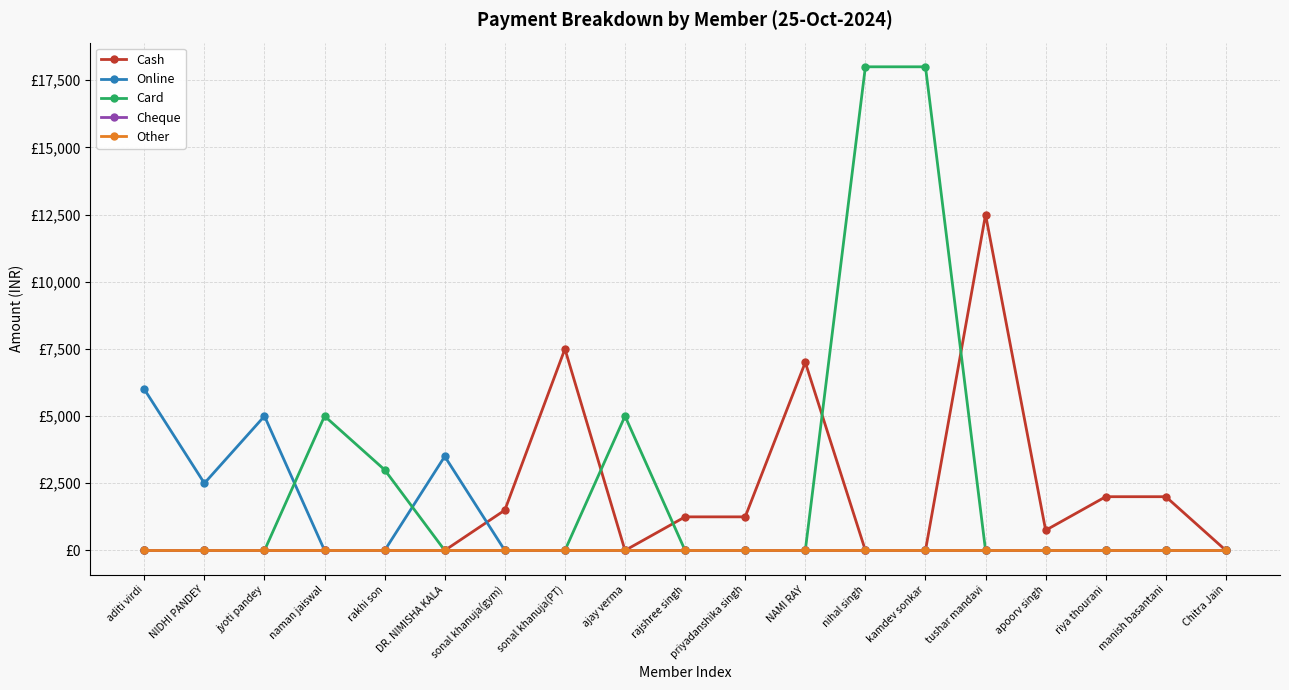

Between ajay verma and riya thourani, which series saw the biggest shift?

Card